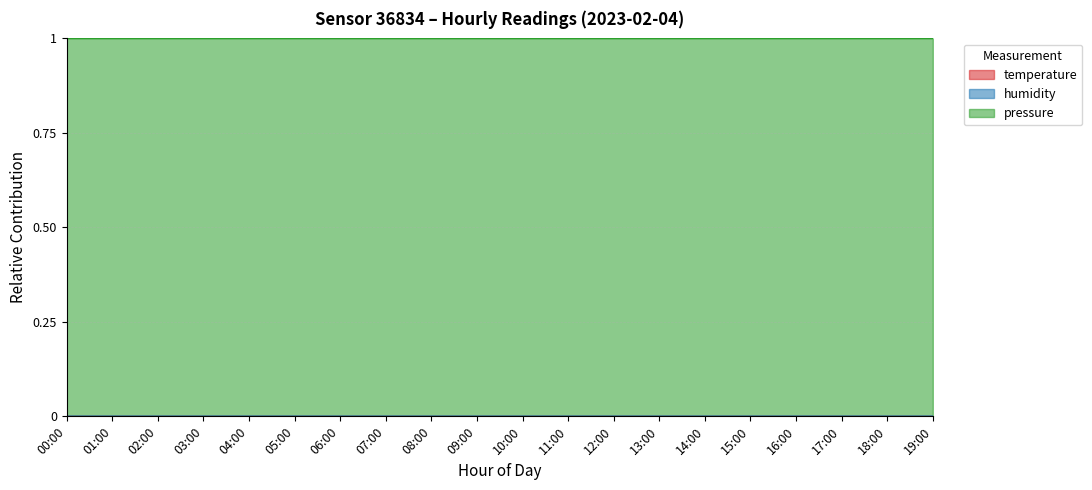

What position from the right is 08:00?

12